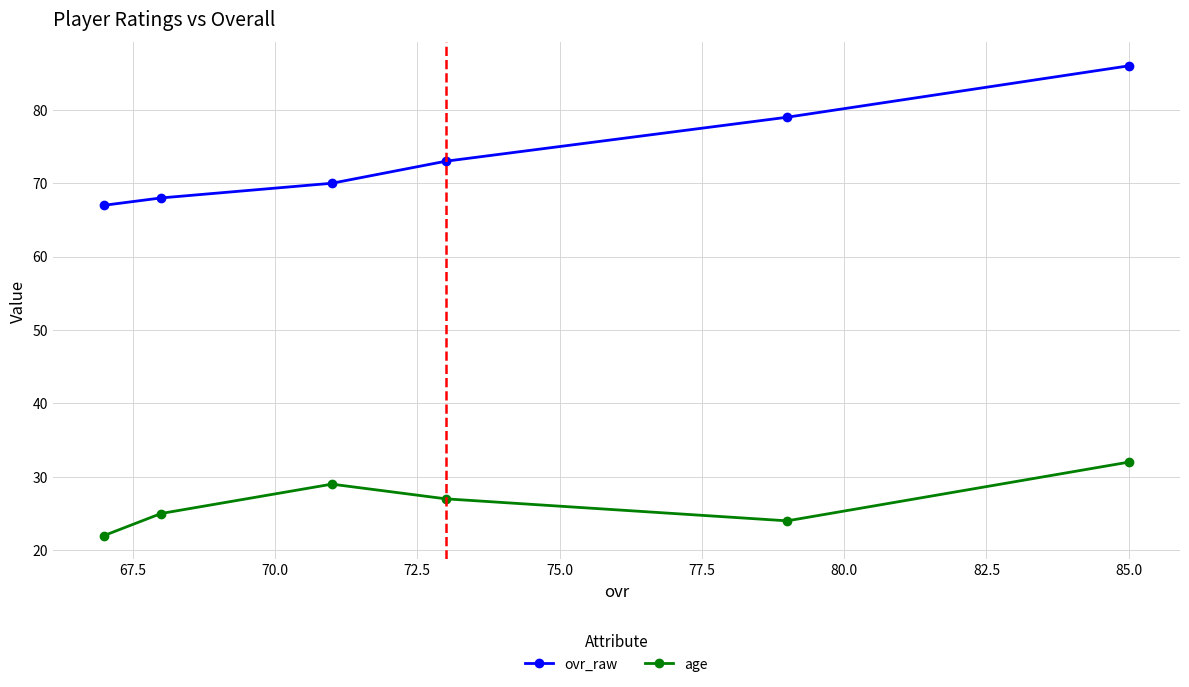

Reading left to right, list all the values displayed in this chart.

ovr_raw: 67	68	70	73	79	86
age: 22	25	29	27	24	32